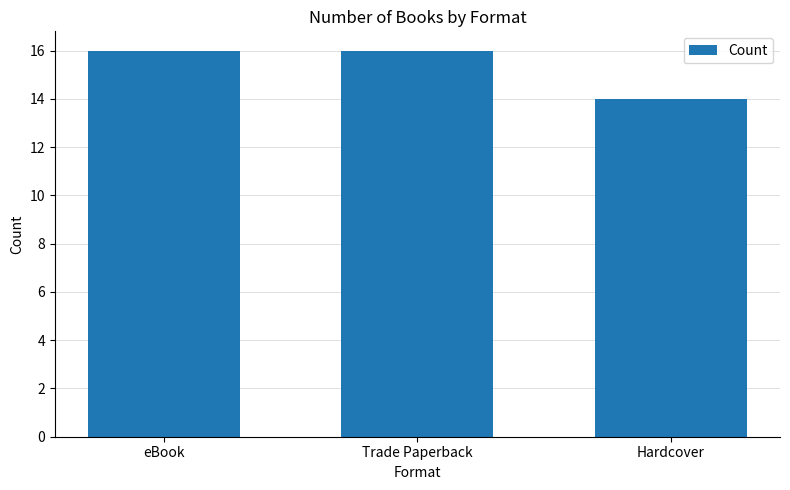

Approximately how many times larger is the value at Trade Paperback compared to eBook?

1.0